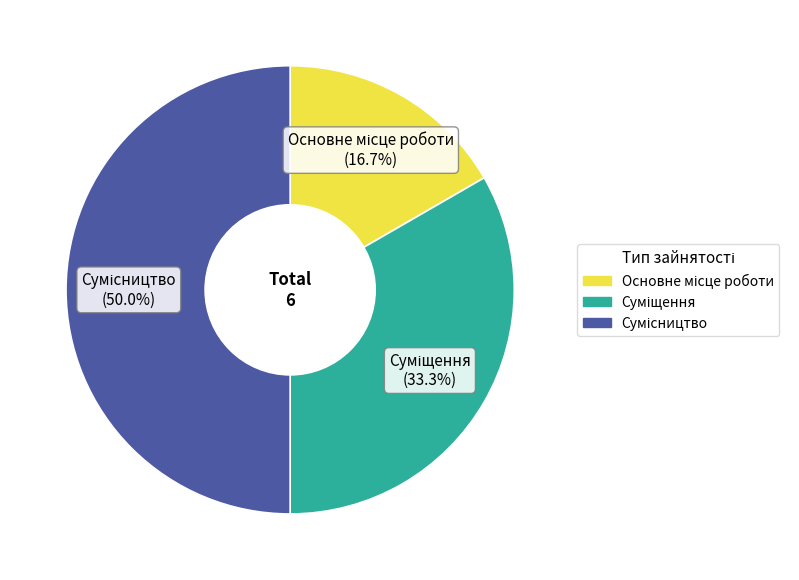

What percentage is the Основне місце роботи slice, to the nearest percent?

17%